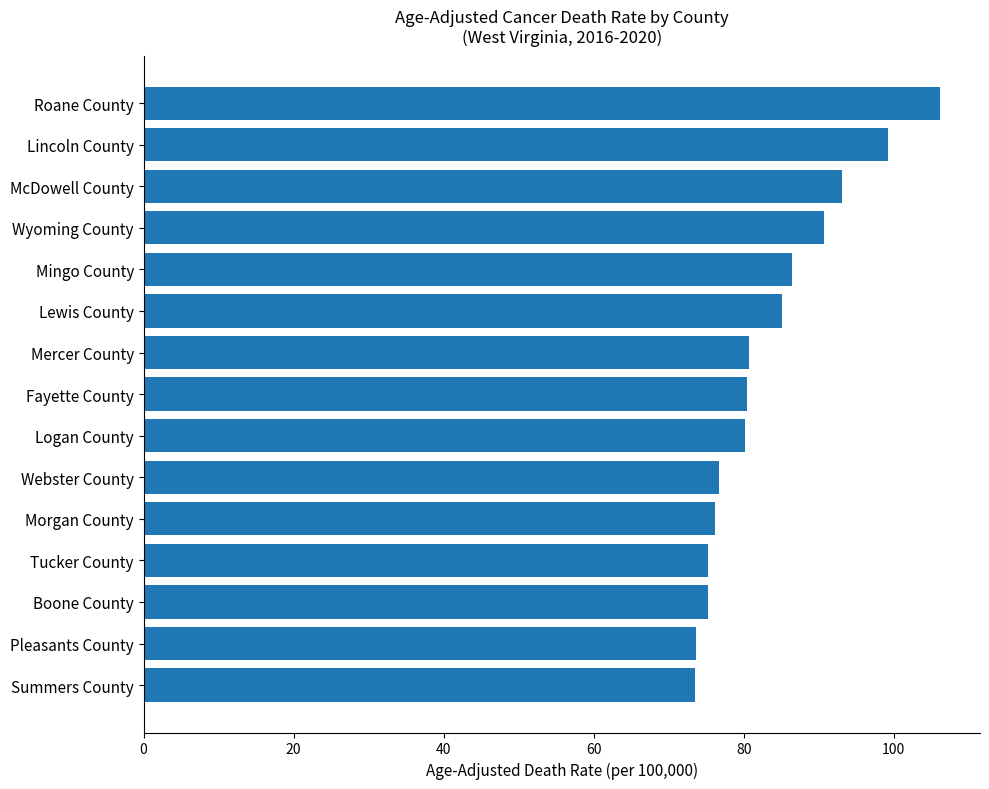

Approximately how many times larger is the value at Lincoln County compared to Summers County?

1.3